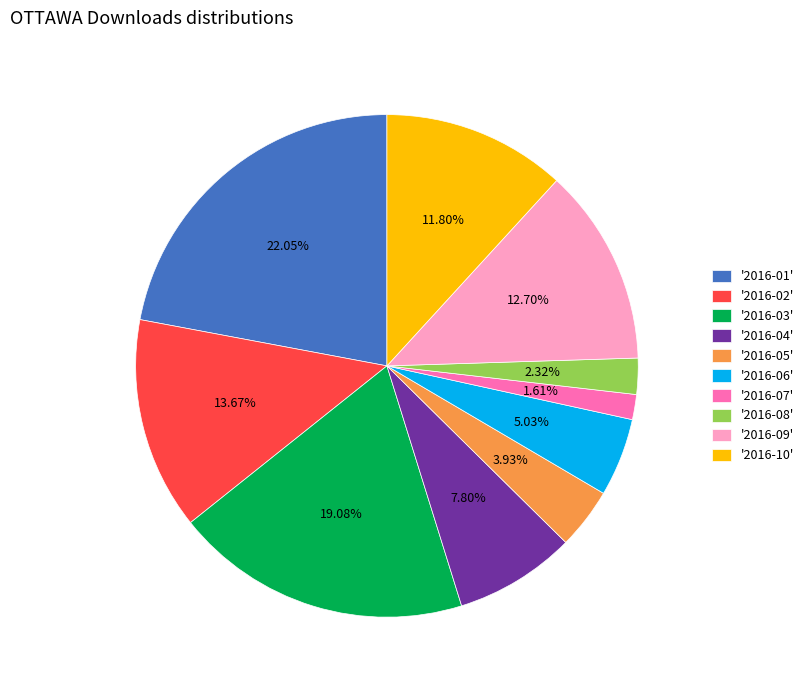

Approximately how many times larger is the value at '2016-08' compared to '2016-06'?

0.5